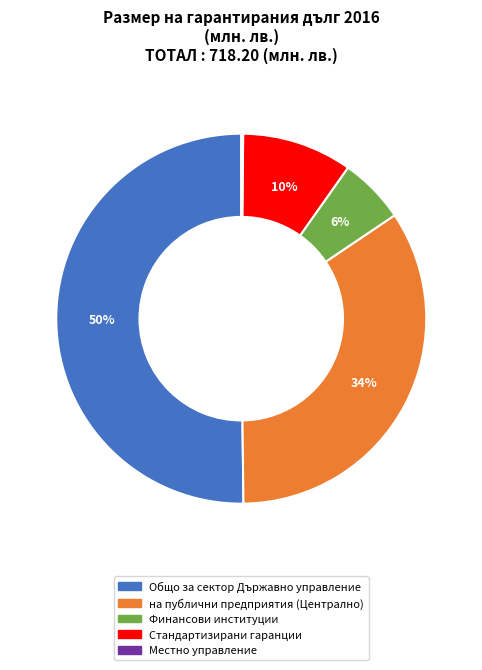

To the nearest percent, what is the difference between the Общо за сектор Държавно управление and Финансови институции slice percentages?

44%